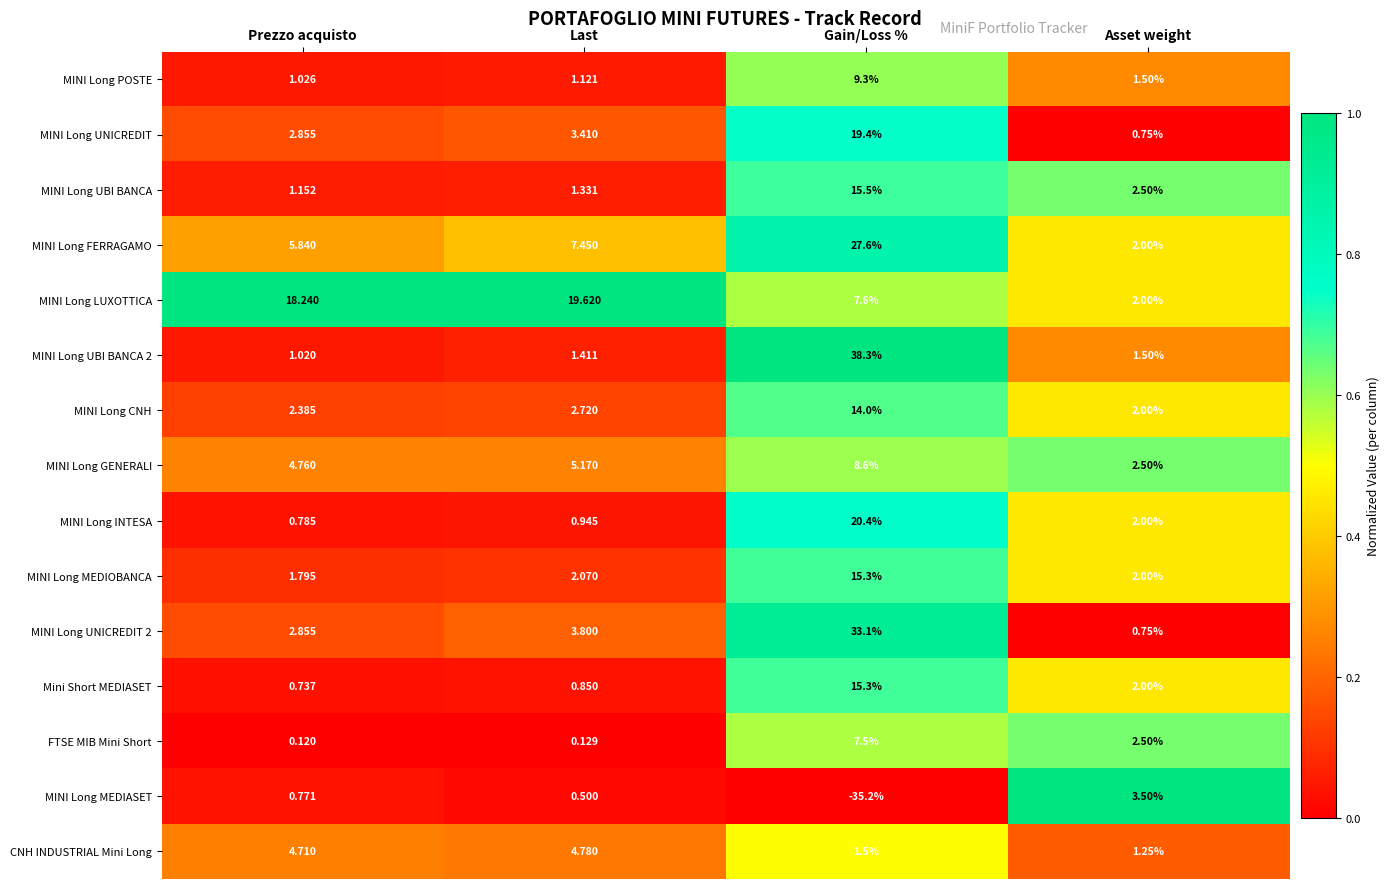

How many categories are shown in the chart?

4